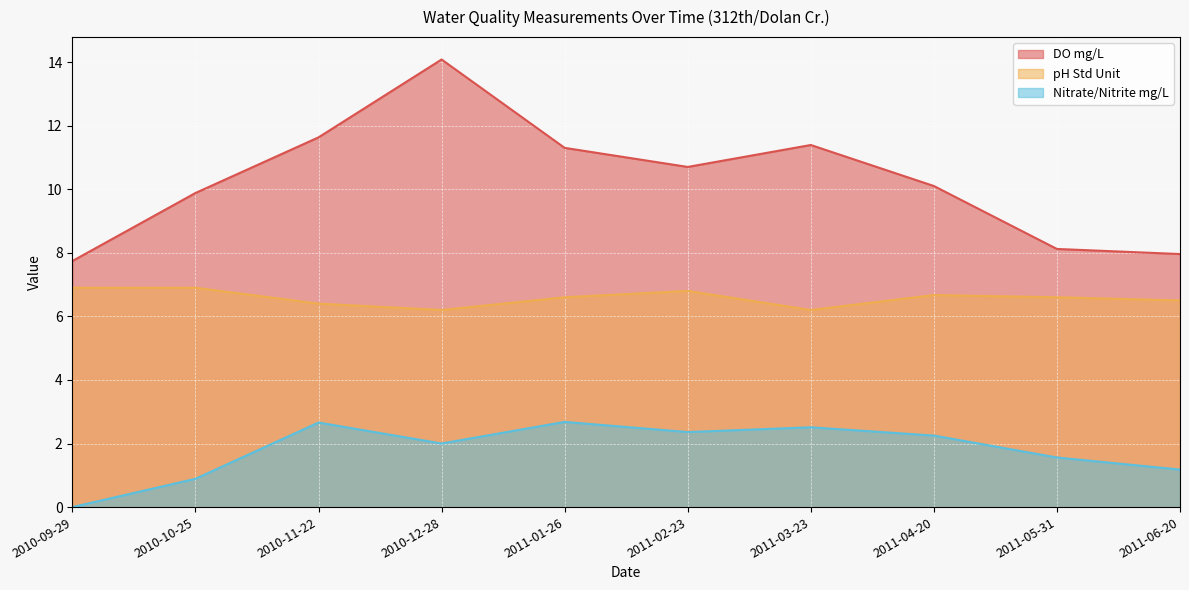

Rank the series at 2011-02-23 from highest to lowest value.

DO mg/L, pH Std Unit, Nitrate/Nitrite mg/L